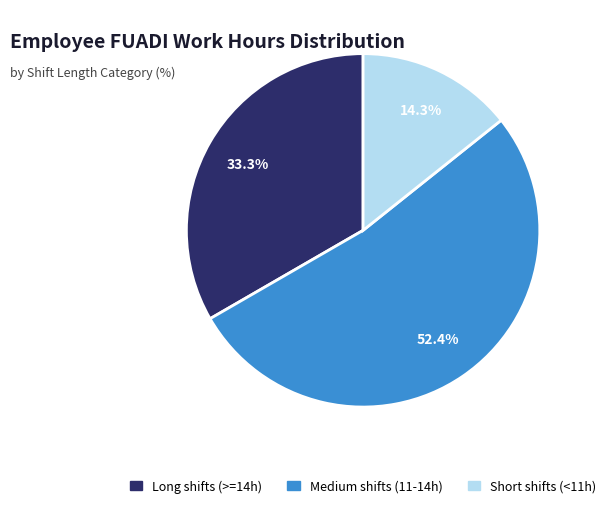

Which slice is the largest?

Medium shifts (11-14h)